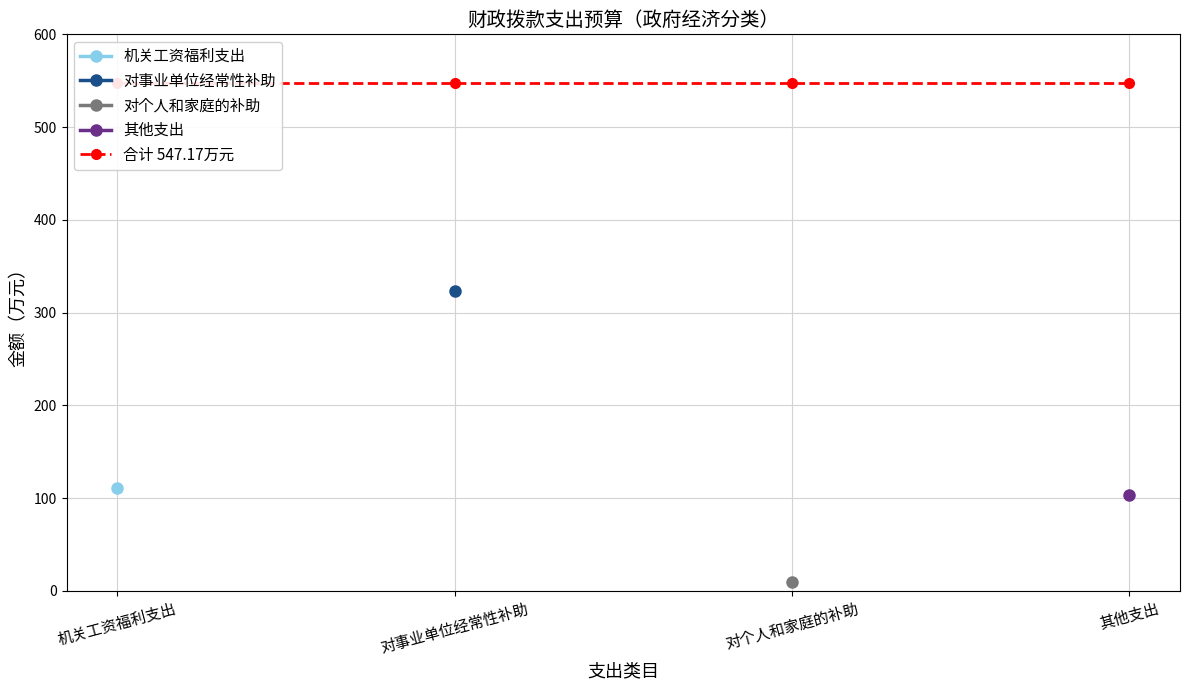

Is the value of 对个人和家庭的补助 at 其他支出 greater than the value of 其他支出 at 其他支出?

No